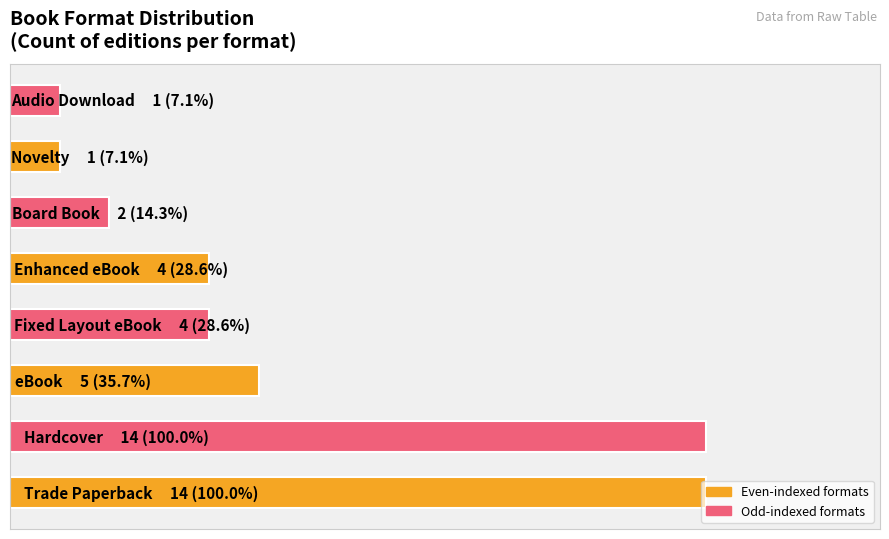

Does the chart contain any negative values?

No